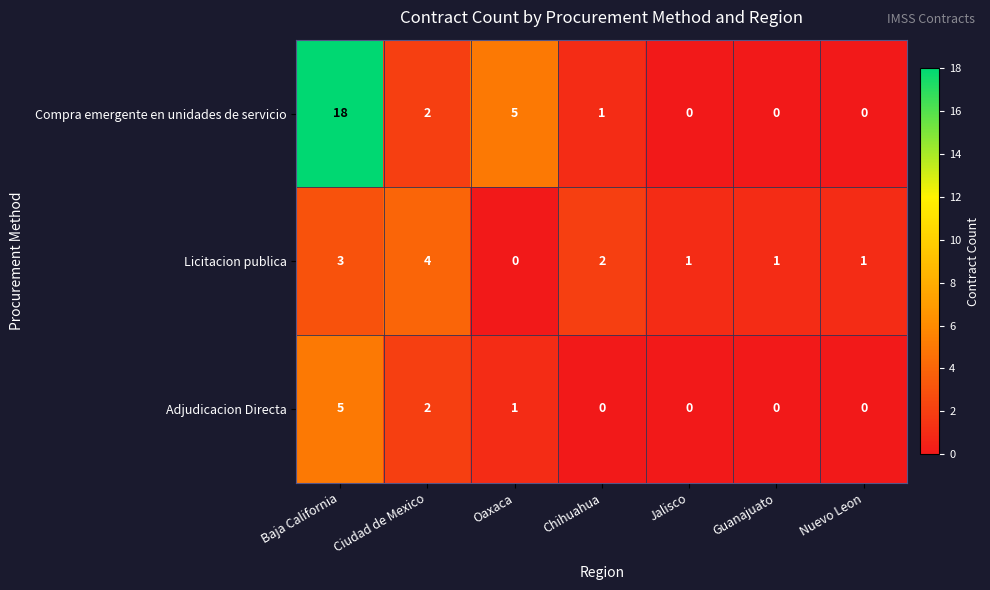

The Compra emergente en unidades de servicio series shows 1 at Chihuahua. True or false?

True